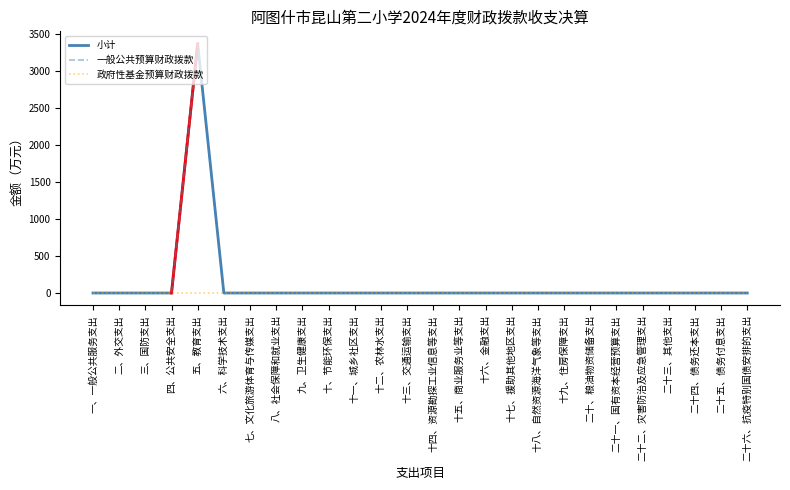

True or false: 小计 and 政府性基金预算财政拨款 cross at least once.

False